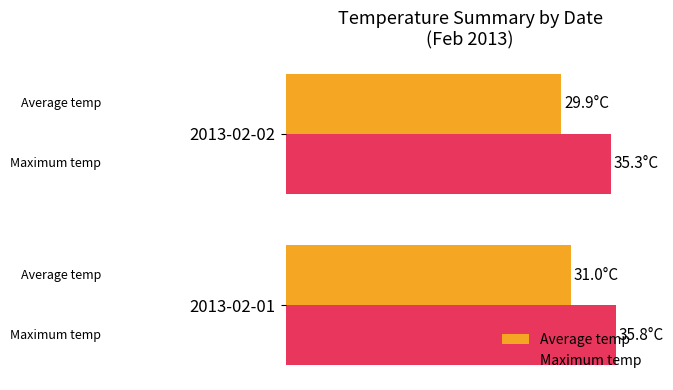

What is the sum of all Maximum temp values?

71.1